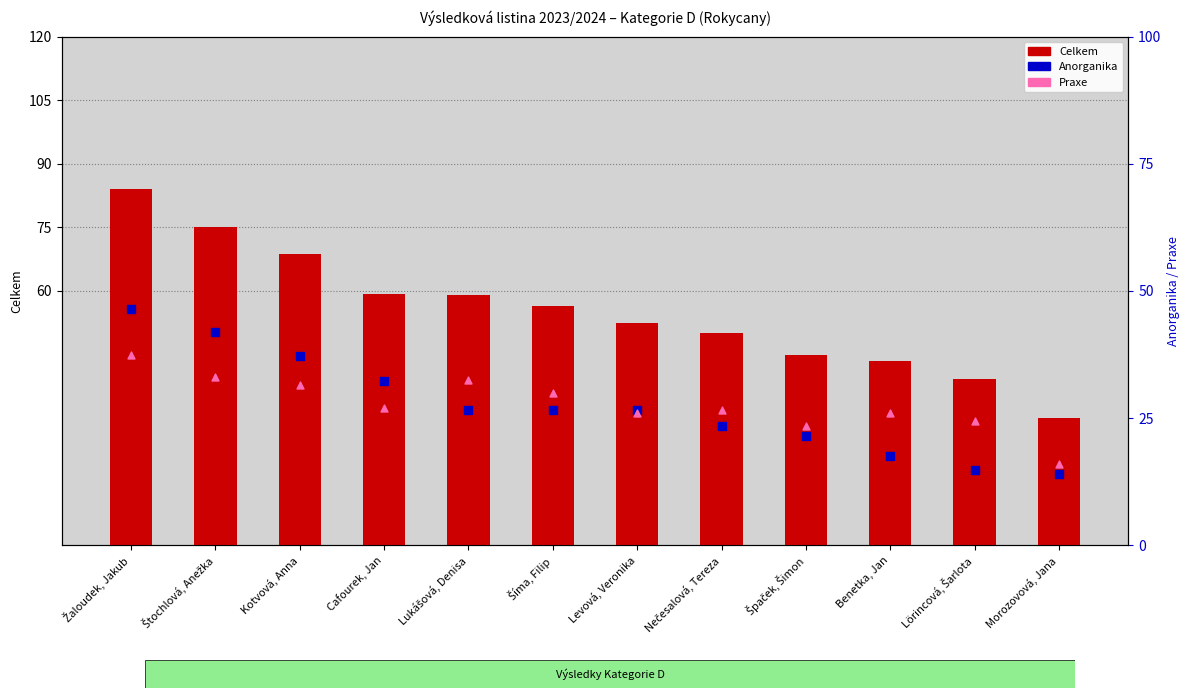

Which series has the largest total across all categories?

Celkem